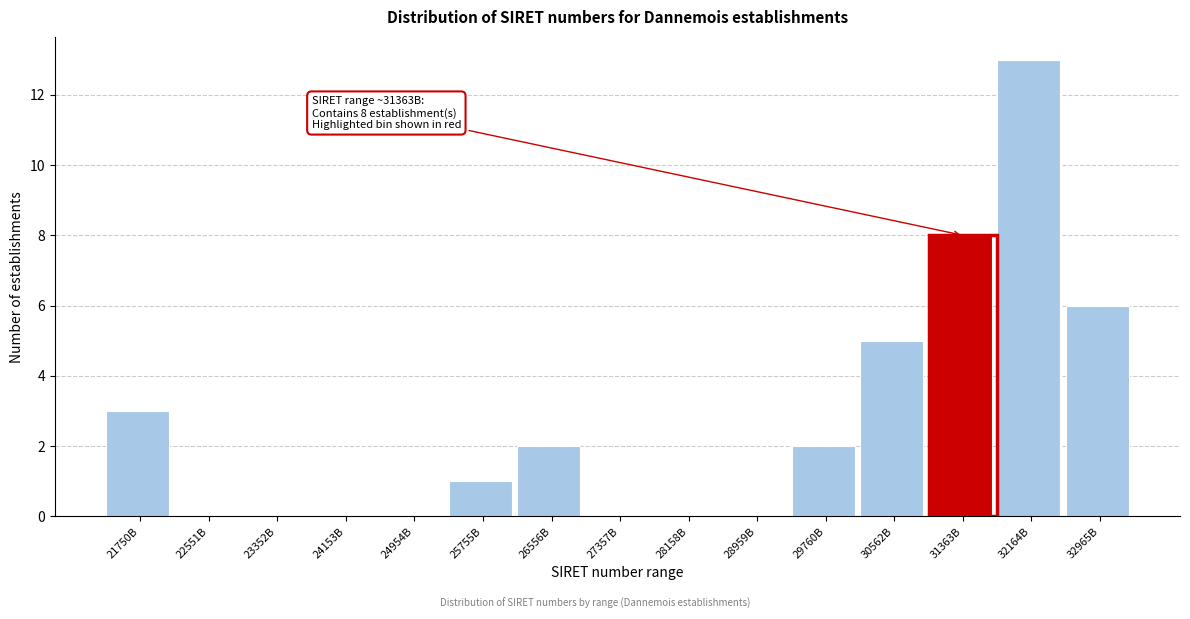

Reading right to left, transcribe all the data shown in this chart.

32965B=6	32164B=13	31363B=8	30562B=5	29760B=2	28959B=0	28158B=0	27357B=0	26556B=2	25755B=1	24954B=0	24153B=0	23352B=0	22551B=0	21750B=3